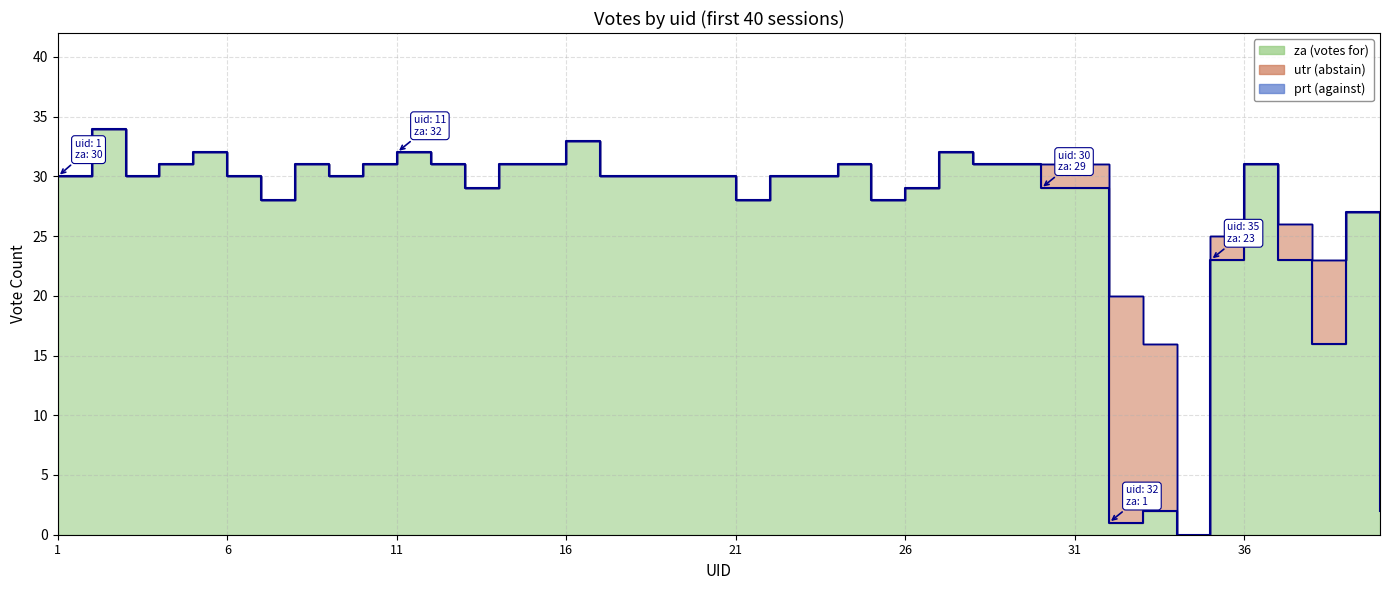

At which label does utr reach its peak?

32